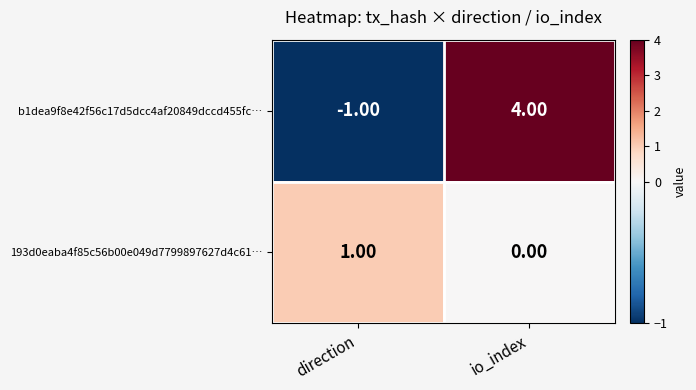

At which label does b1dea9f8e42f56c17d5dcc4af20849dccd455fc… reach its peak?

io_index